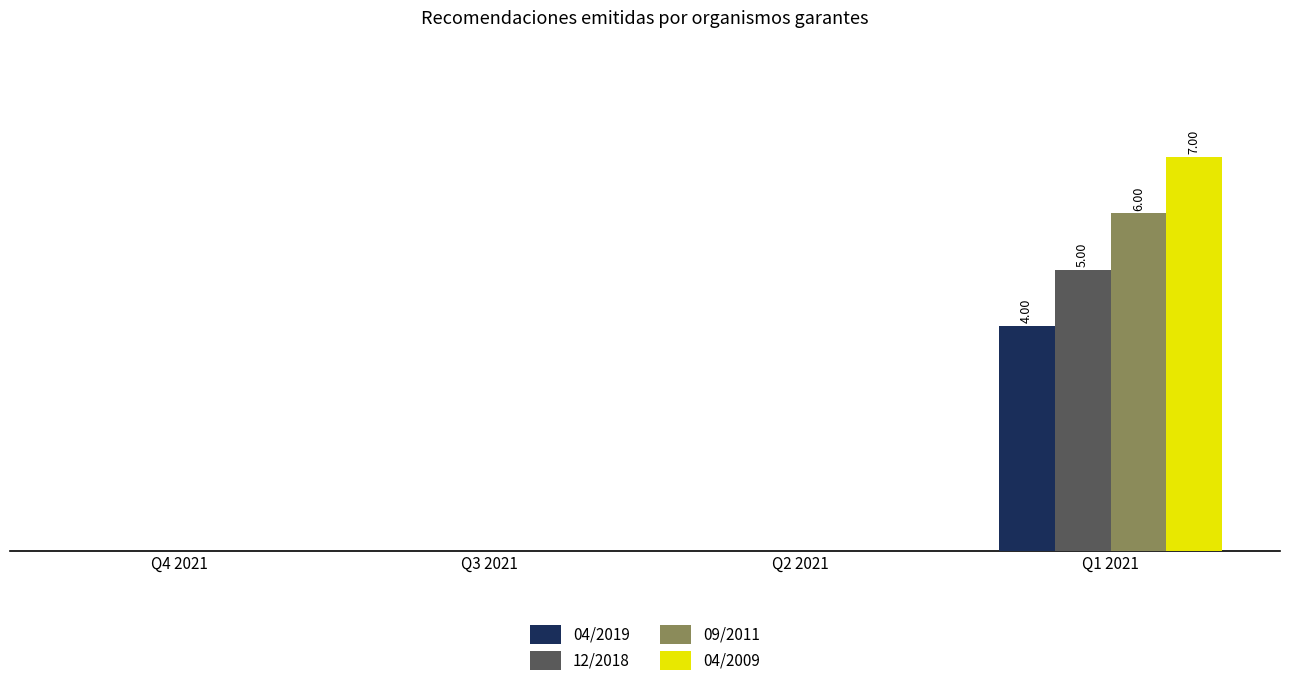

At which category is the sum across all series the highest?

Q1 2021